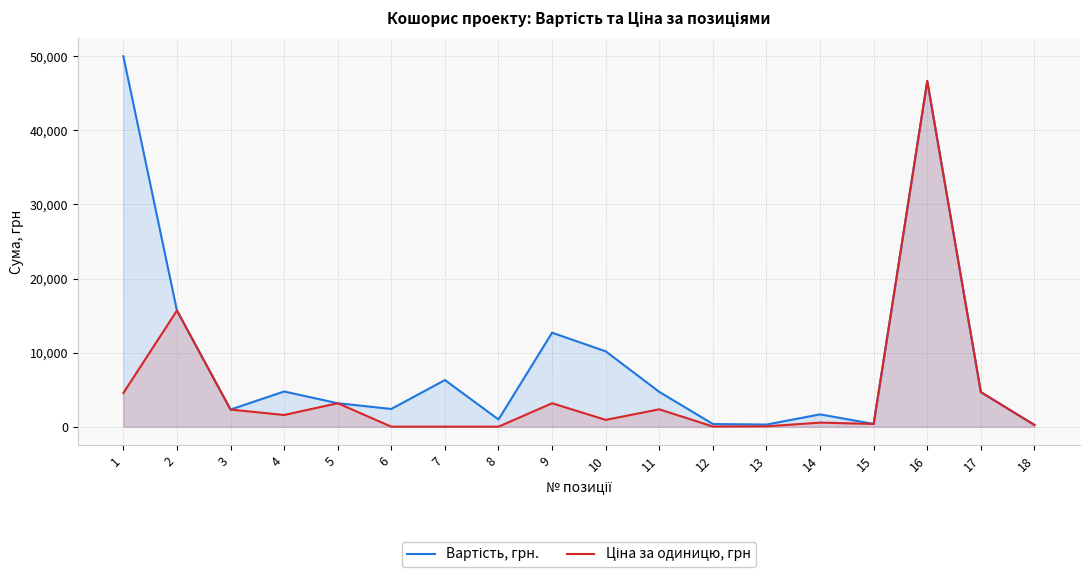

What is the value of the Ціна за одиницю, грн point at the 11th from the left?

2352.0